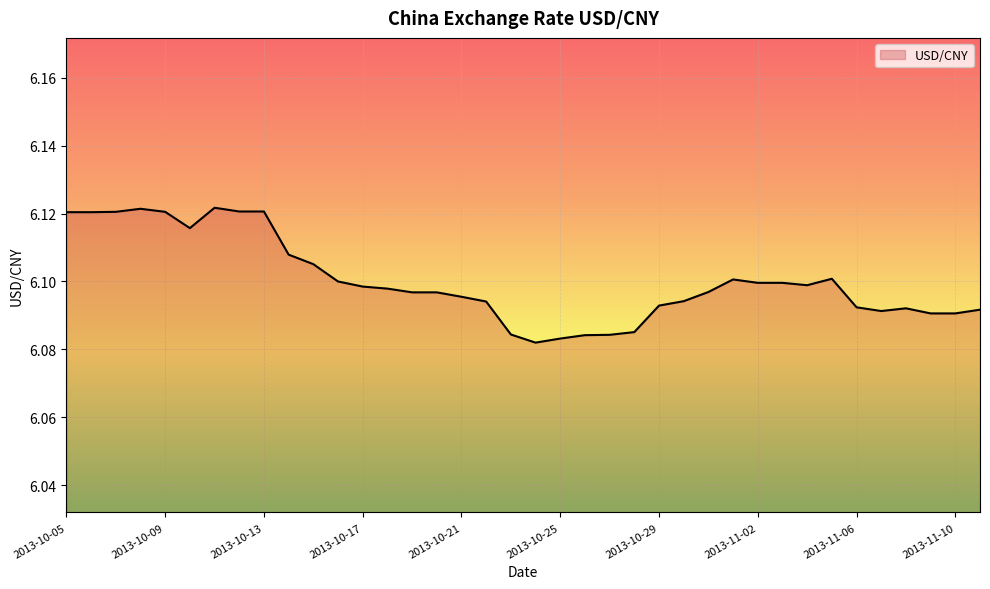

How many lines are shown in the chart?

1